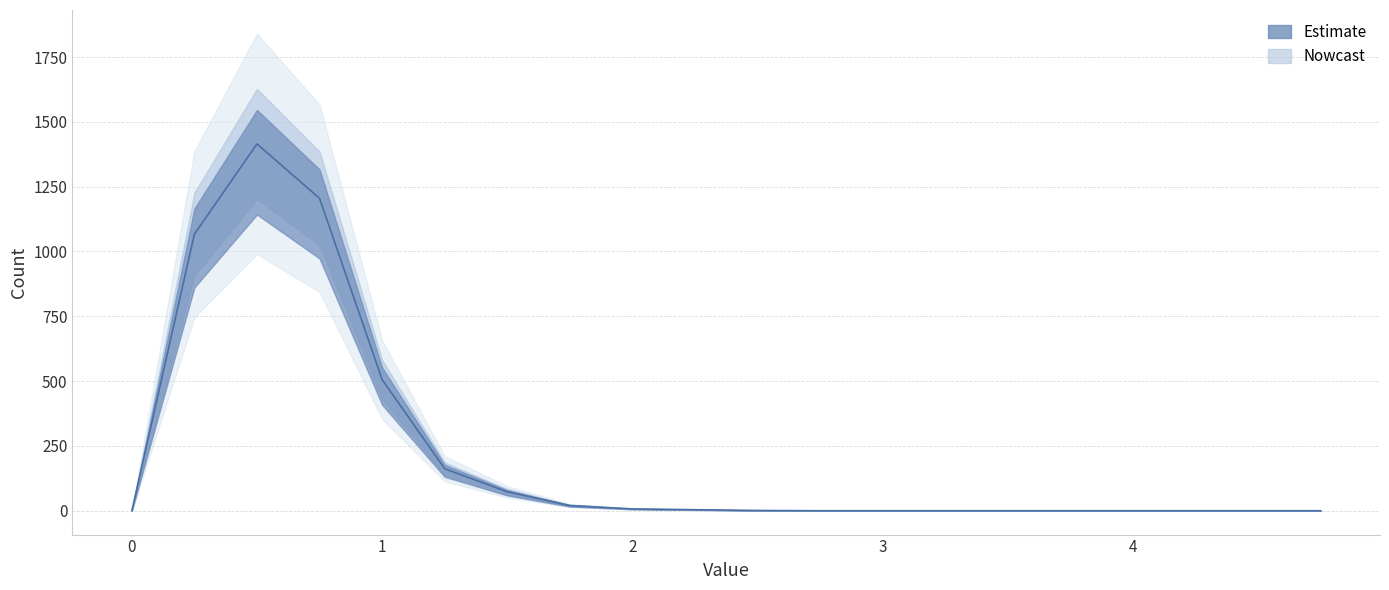

At which label does the data first exceed 1?

0.25